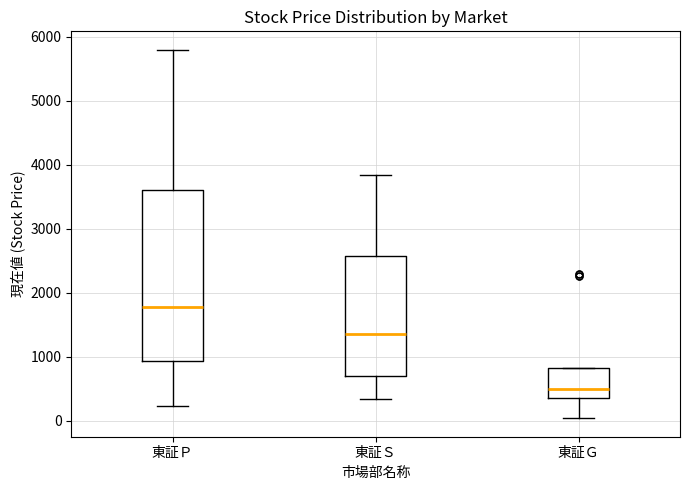

Reading left to right, read every box against the y-axis: the position of its median line, the range the box covers, and the ends of its whiskers. The values are not printed on the chart, so give them approximately, as read against the axis.

東証Ｐ: median 1800, box 900 to 3600, whiskers 200 to 5800
東証Ｓ: median 1400, box 700 to 2600, whiskers 300 to 3800
東証Ｇ: median 500, box 300 to 800, whiskers 0 to 800